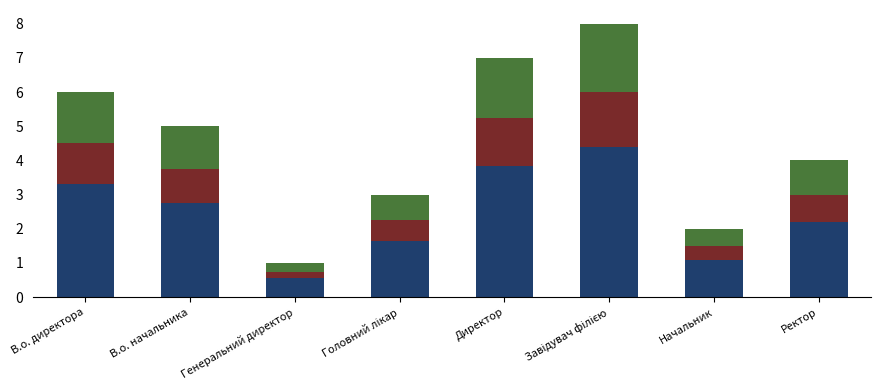

What is the total value across all series at В.о. начальника?

5.0